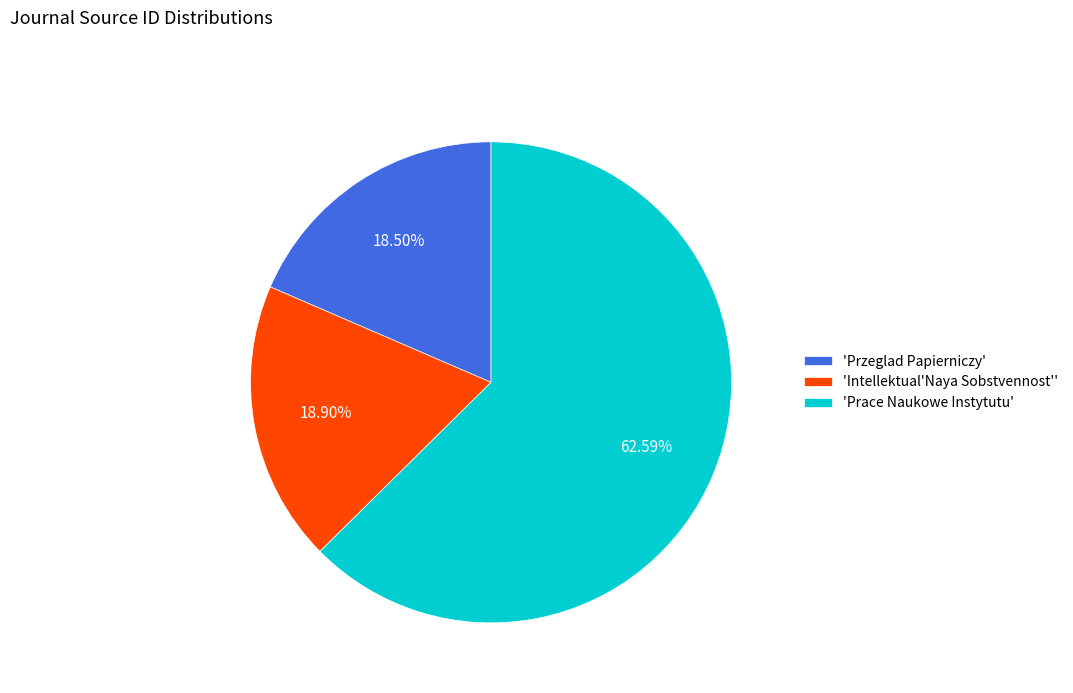

Which slice is the largest?

'Prace Naukowe Instytutu'